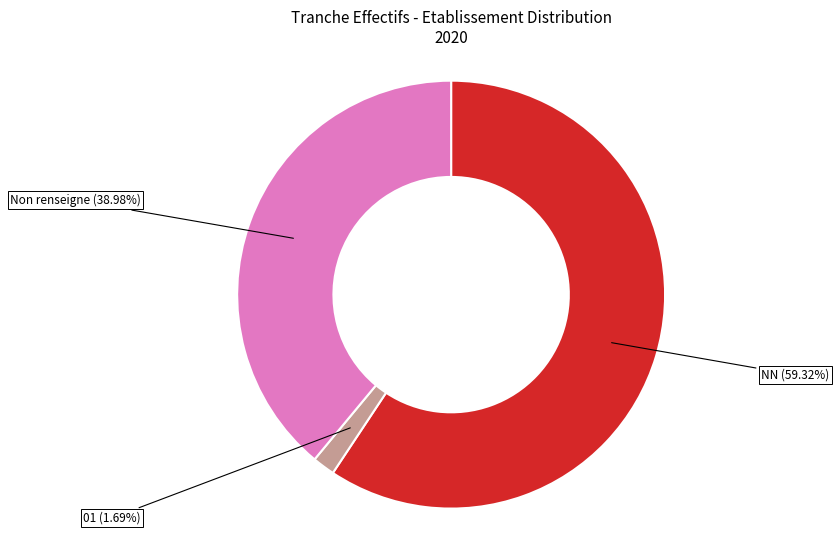

Is there any slice that represents more than half of the pie?

Yes